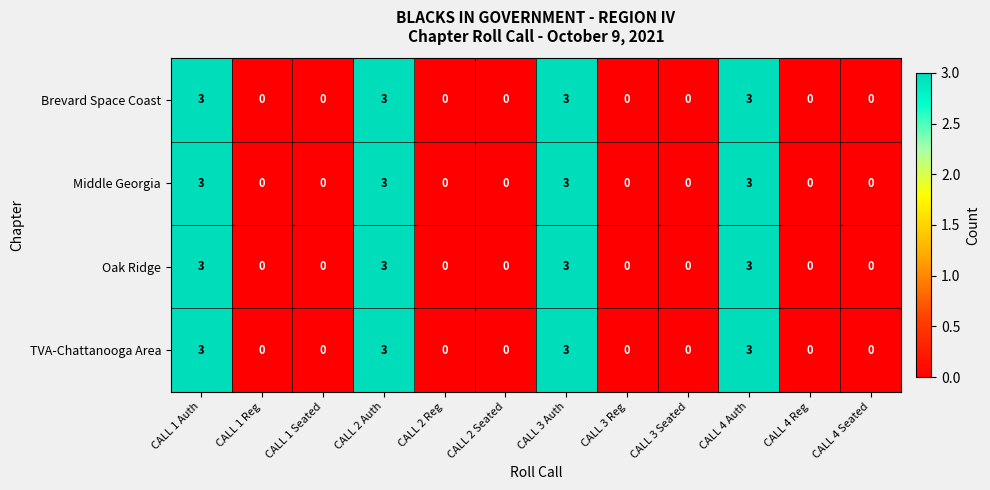

What value does the Oak Ridge series have at CALL 1 Auth?

3